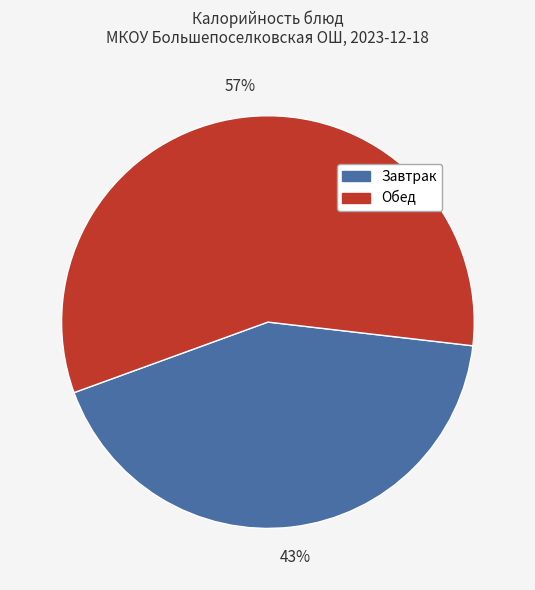

Is there a majority slice in this chart?

Yes